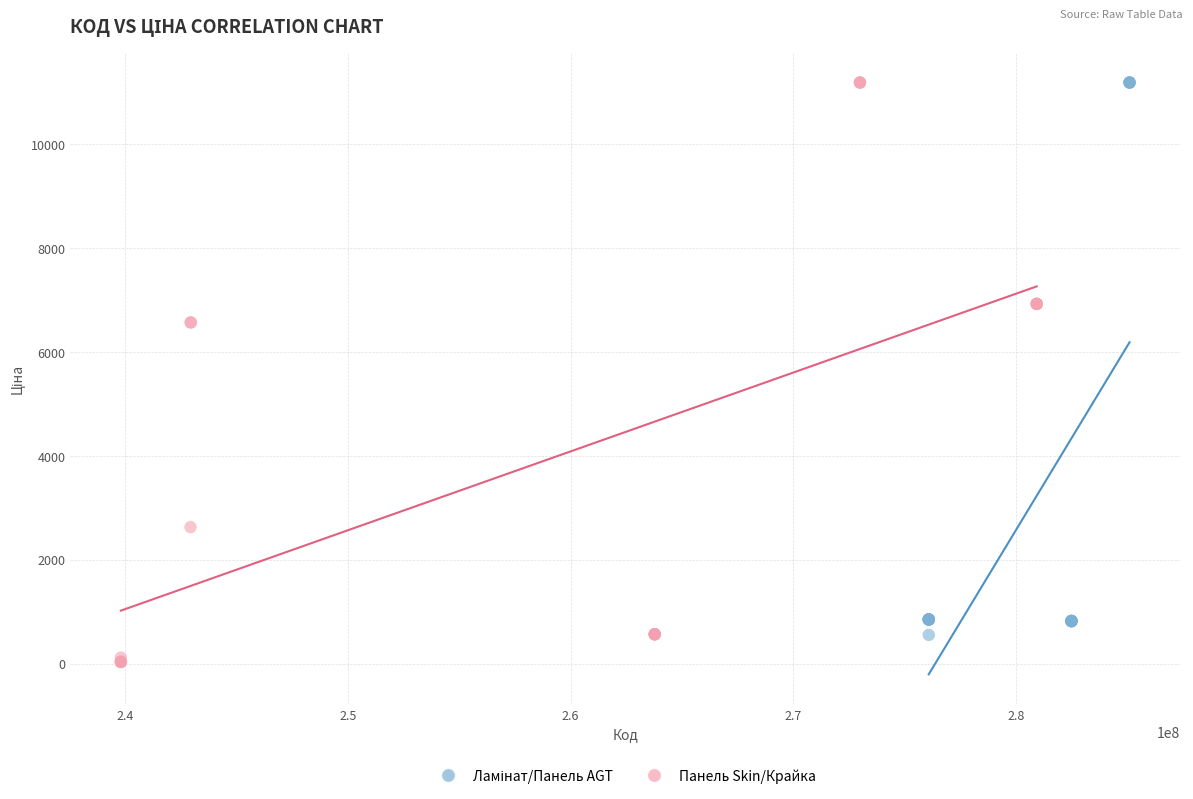

Which series has the largest Y range (max minus min)?

Панель Skin/Крайка